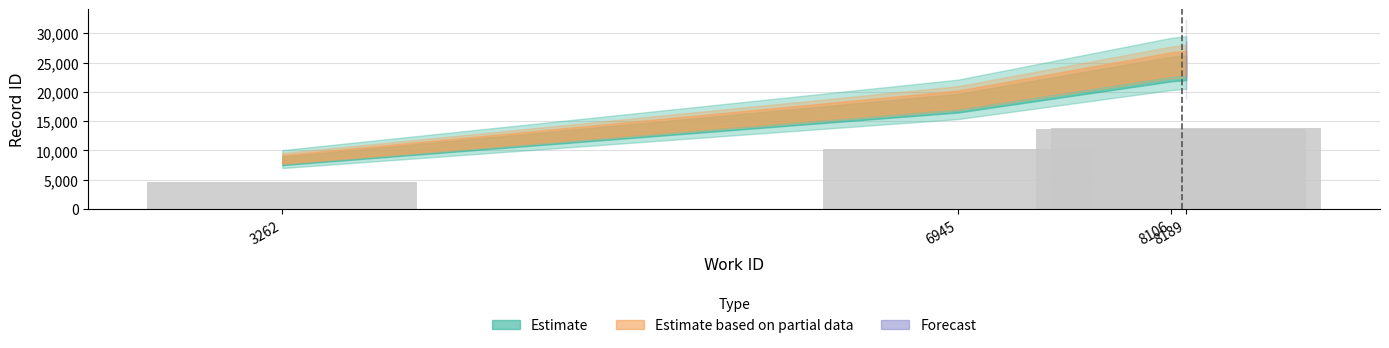

What is the value of the 3rd bar from the left?

13609.2